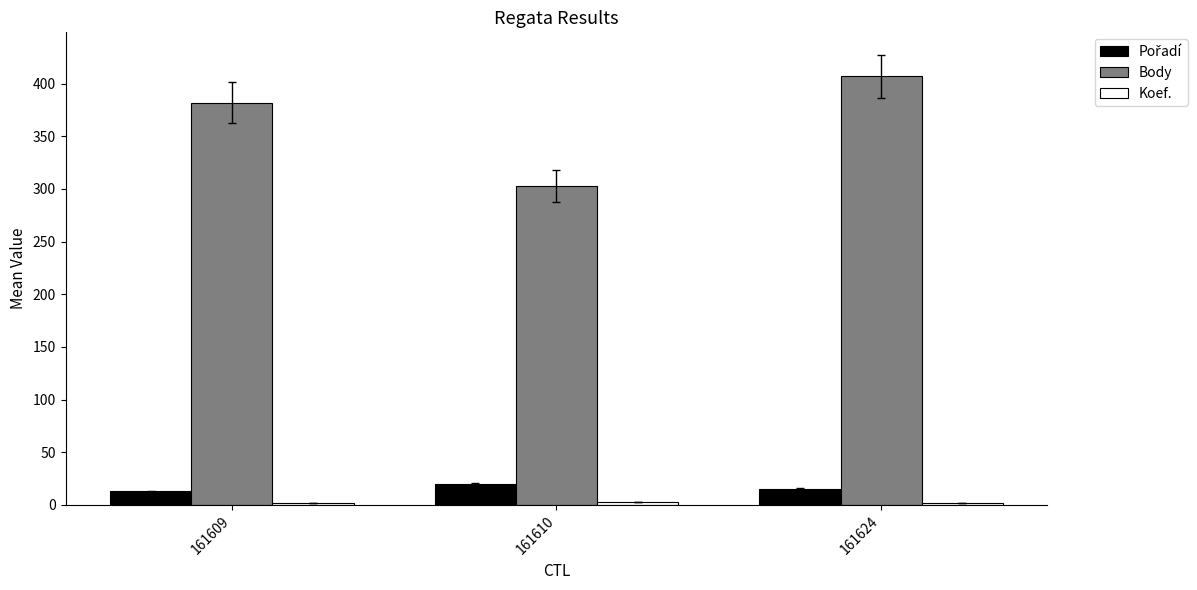

At which label is Body closest to 355?

161609